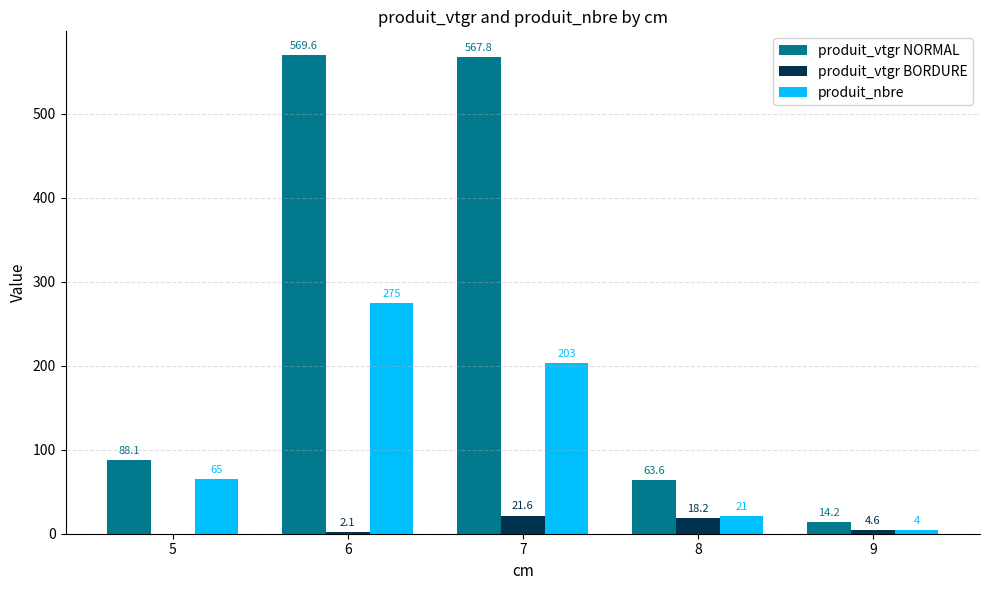

Which series changed the most between 7 and 9?

produit_vtgr NORMAL